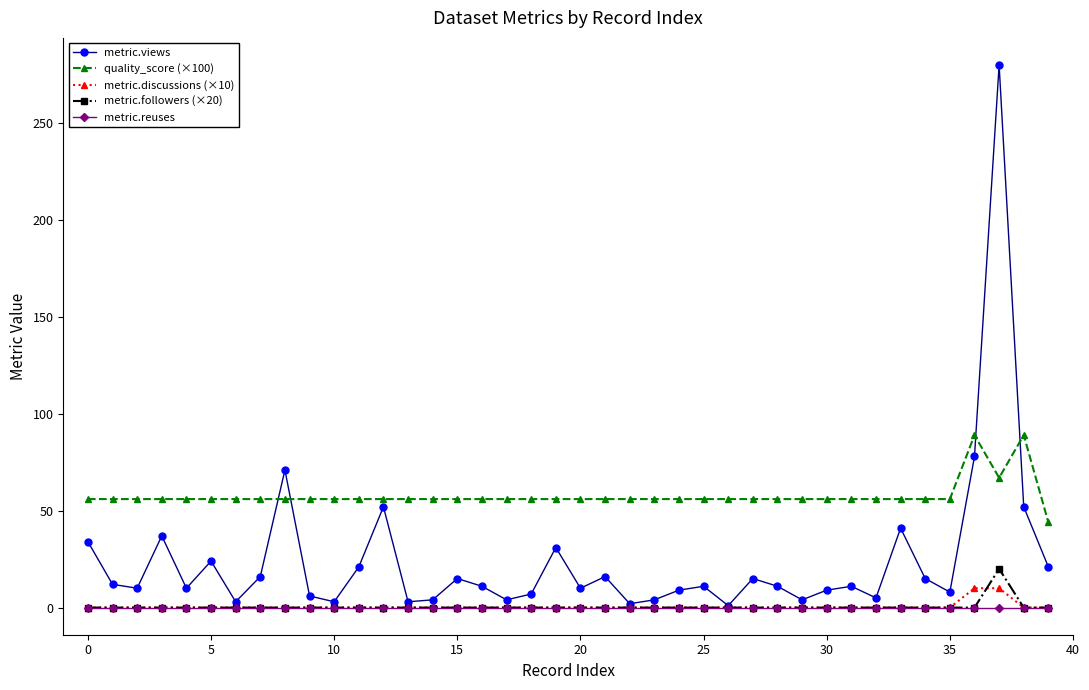

How many data points does each series have?

40